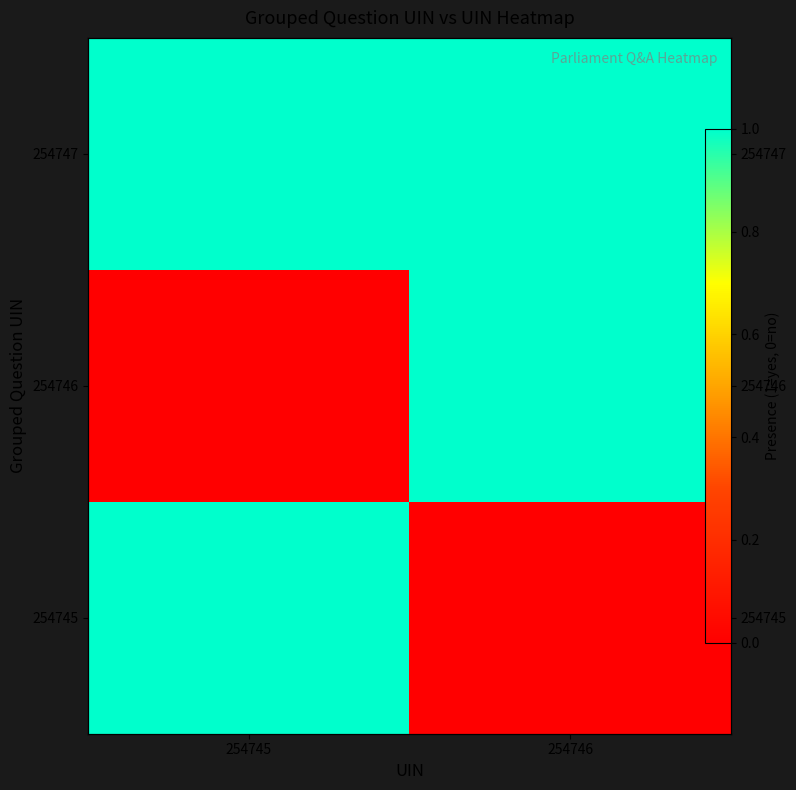

Which series has the largest total across all categories?

254747